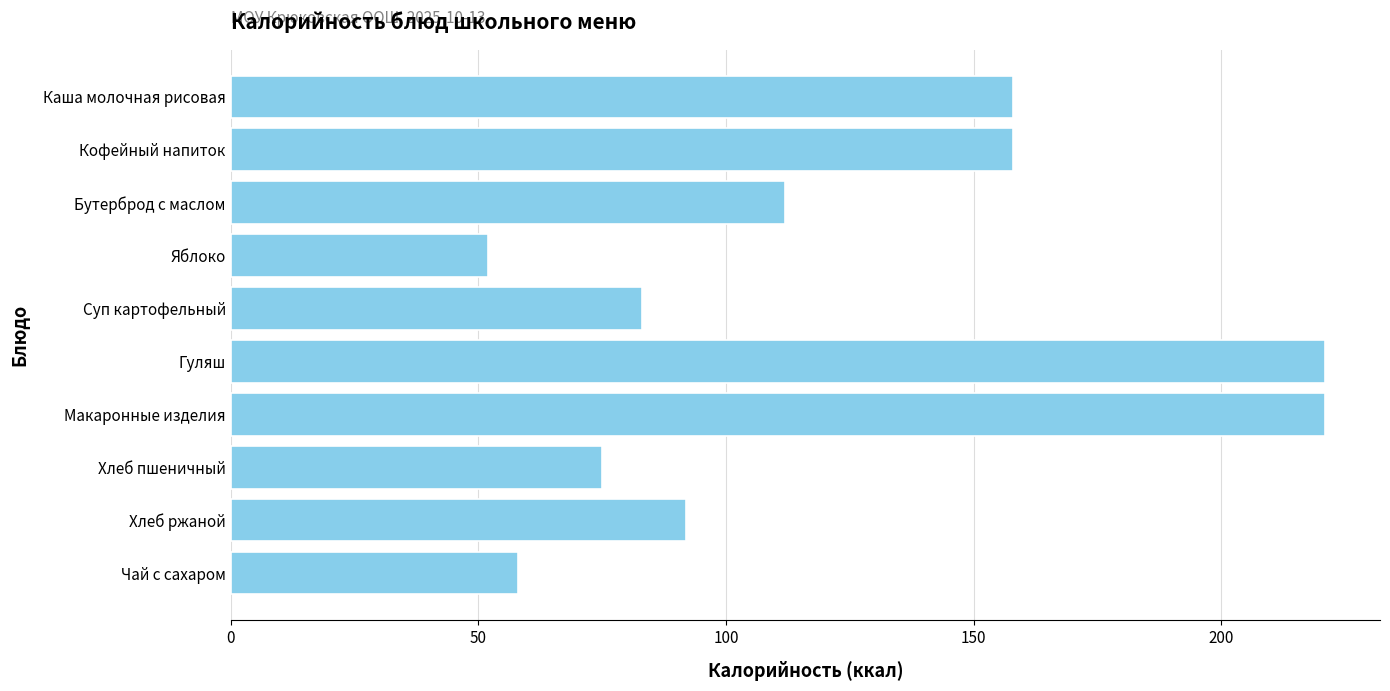

Approximately how many times larger is the value at Макаронные изделия compared to Хлеб ржаной?

2.4